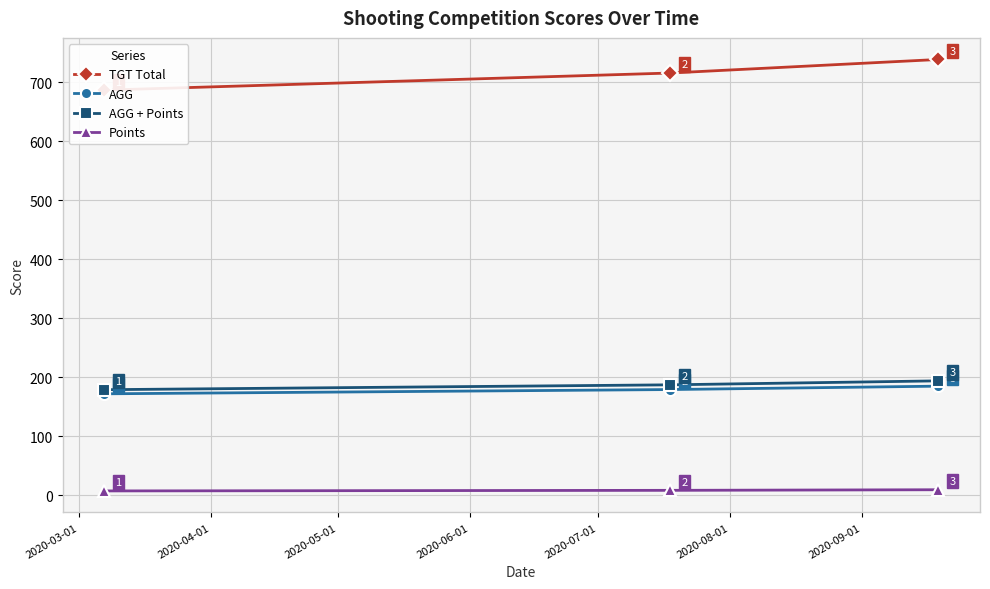

What is the value of the Points point at the 1st from the left?

7.0